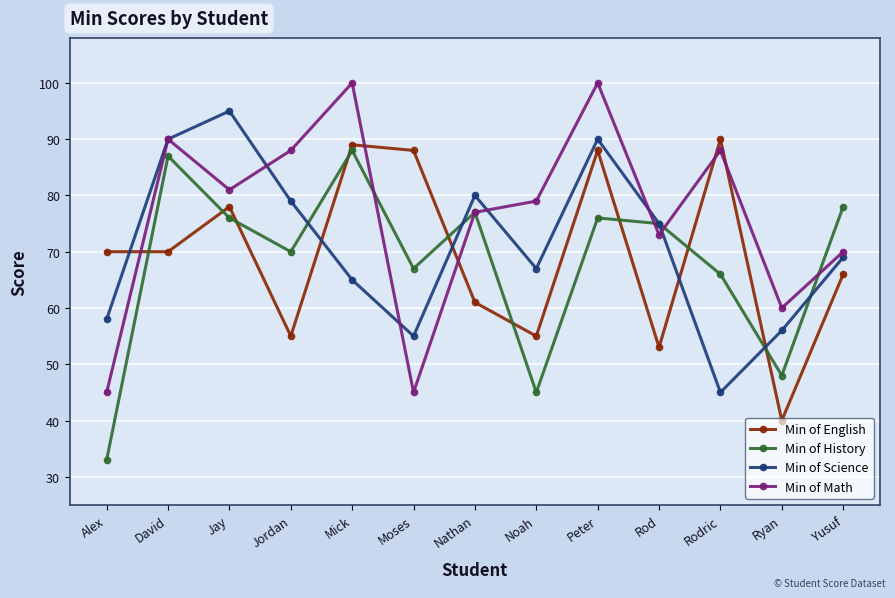

What is the difference between the Min of Math values at Peter and Alex?

55